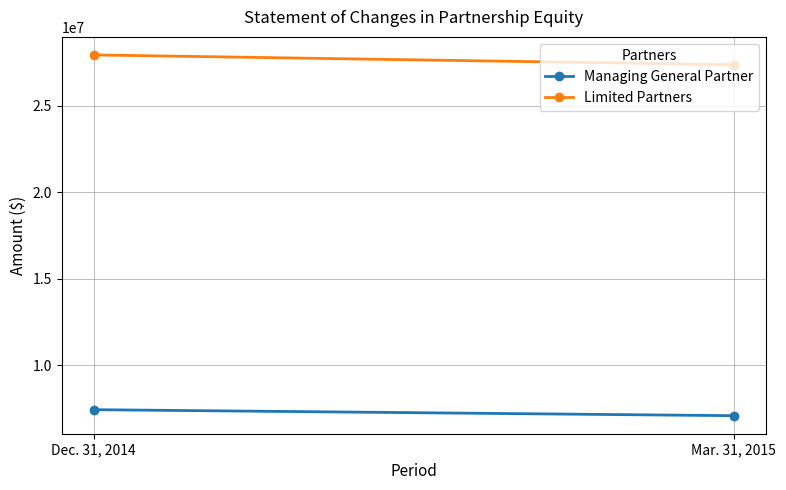

What is the difference between the maximum and minimum values in the Managing General Partner series?

346800